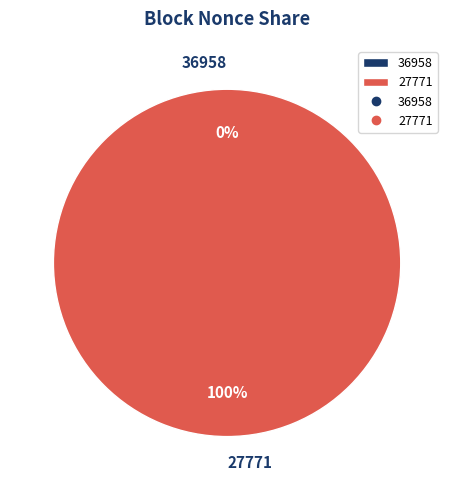

How many slices are in this pie chart?

2